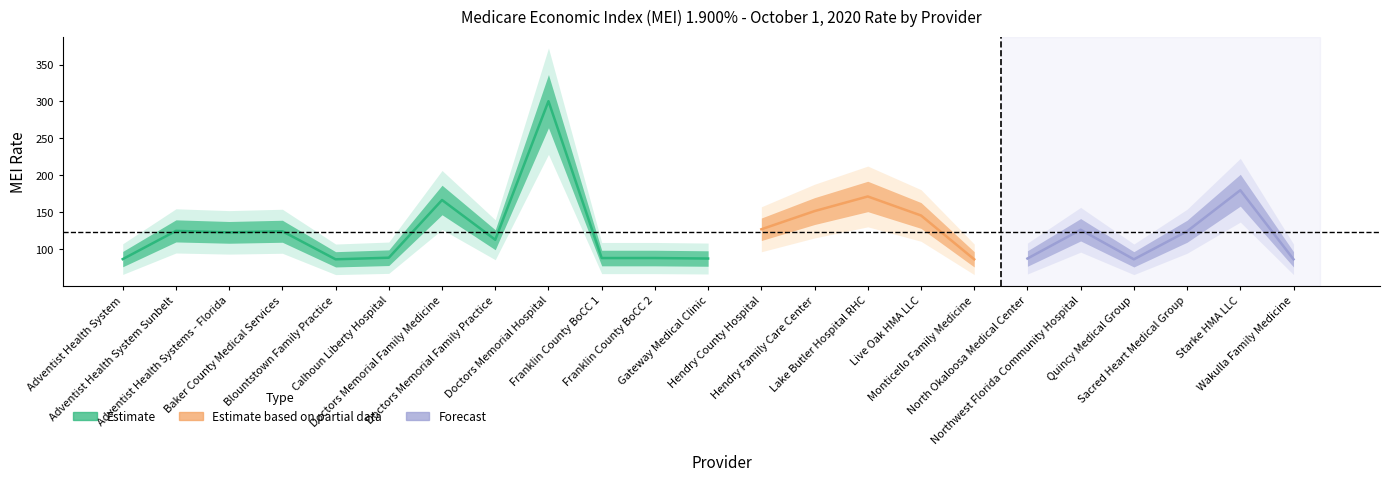

Reading left to right, list all the values displayed in this chart.

mei=86.5	1=124.7	2=122.7	3=124.2	4=86.2	5=88.4	6=166.5	7=112.7	8=300.4	9=88.0	10=88.0	11=87.3	12=126.9	13=151.5	14=171.3	15=145.6	16=86.2	17=87.3	18=126.2	19=86.2	20=124.2	21=179.8	22=86.2